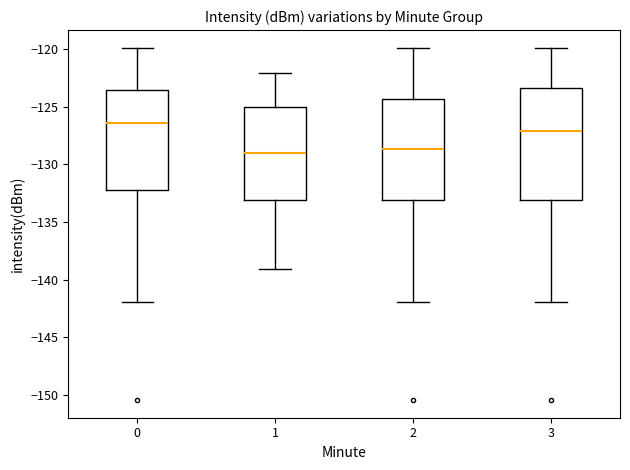

Which box is the tallest, from its lower edge to its upper edge?

3